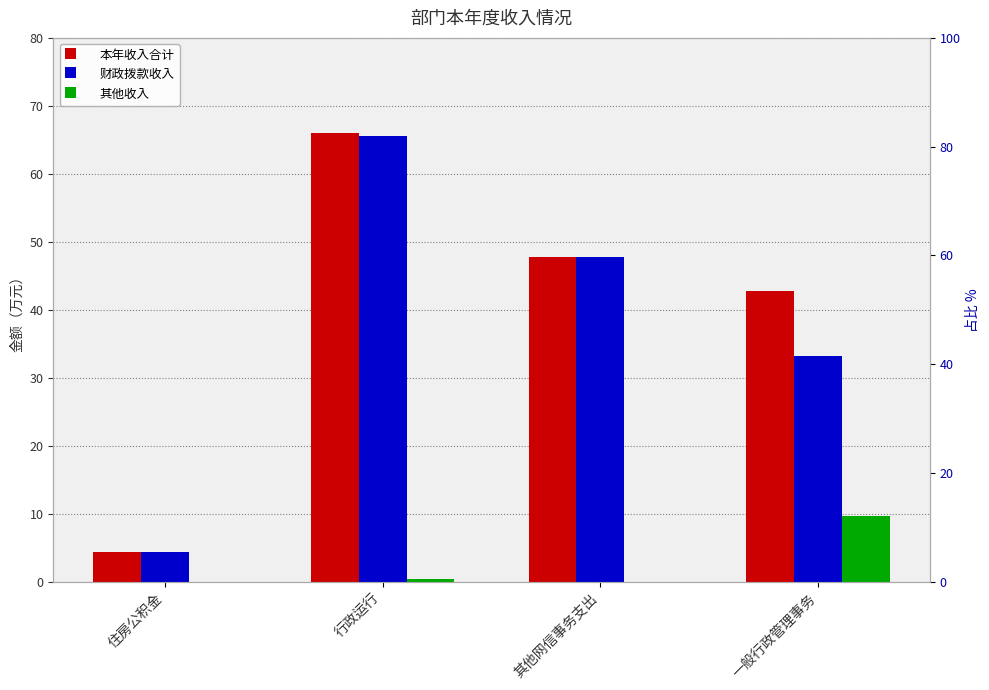

What is the difference between the second highest and minimum values in the 其他收入 series?

0.4